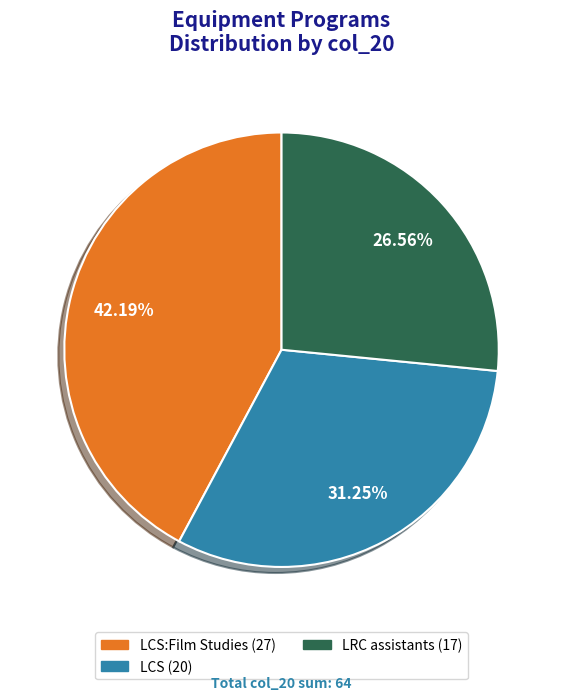

Is there a majority slice in this chart?

No